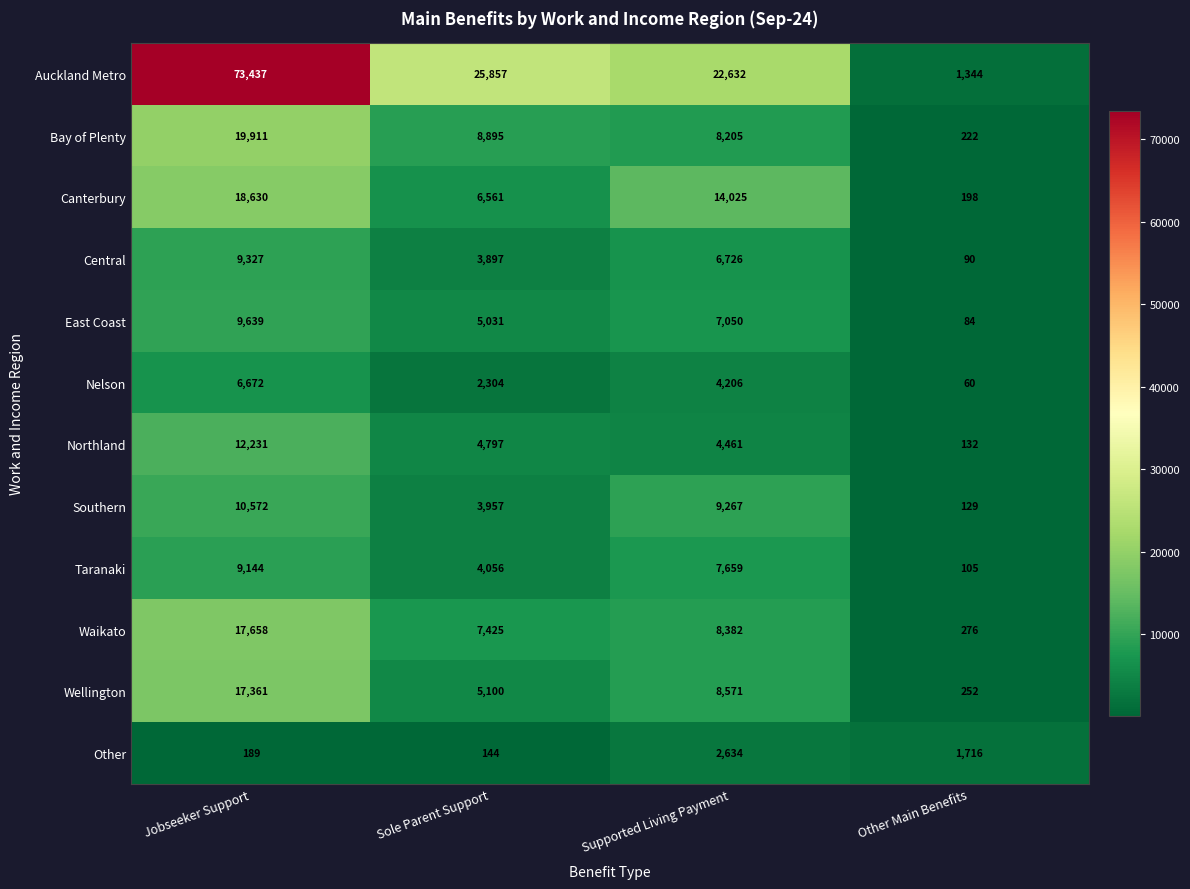

What is the smallest value displayed?

60